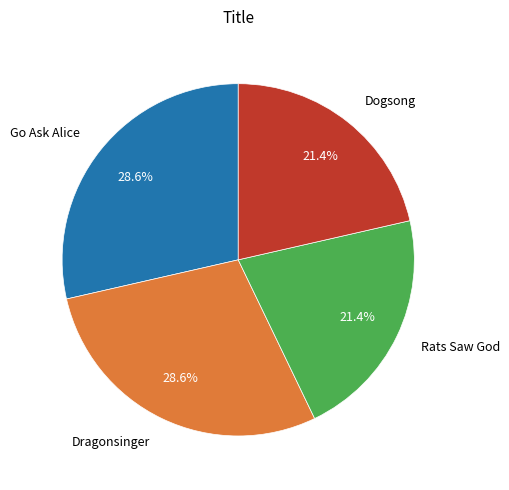

What is the ratio of the value at Go Ask Alice to the value at Dragonsinger?

1.0